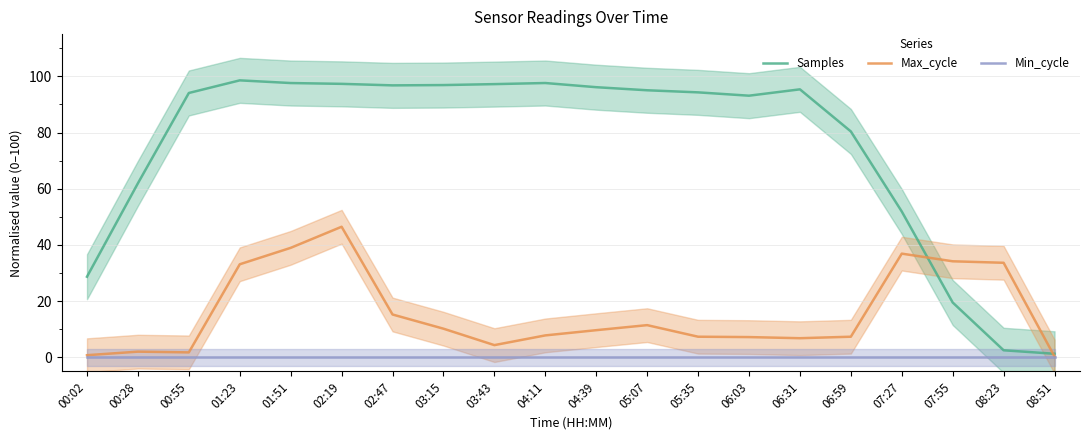

What is the sum of the Samples values at 02:19 and 04:39?

193.4